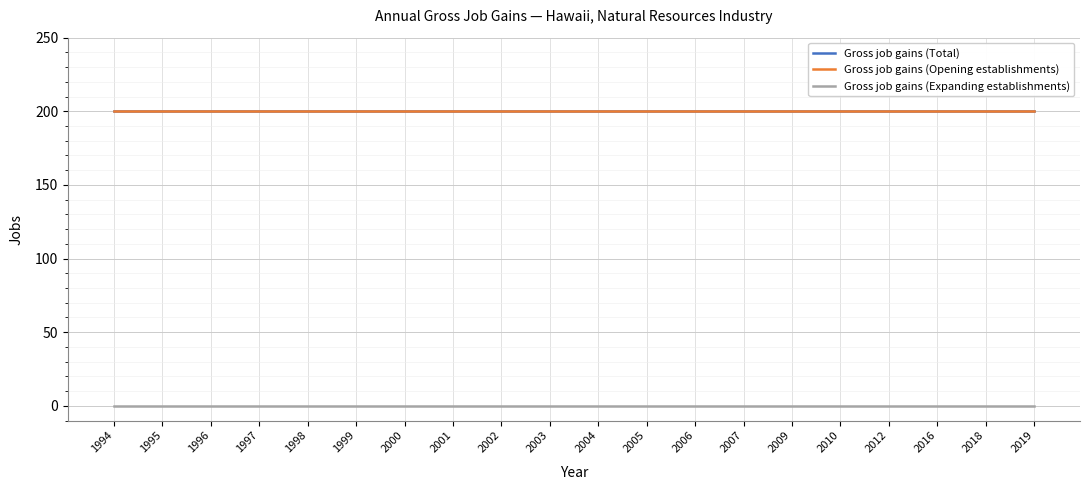

Is this an area chart (filled region under the line)?

No